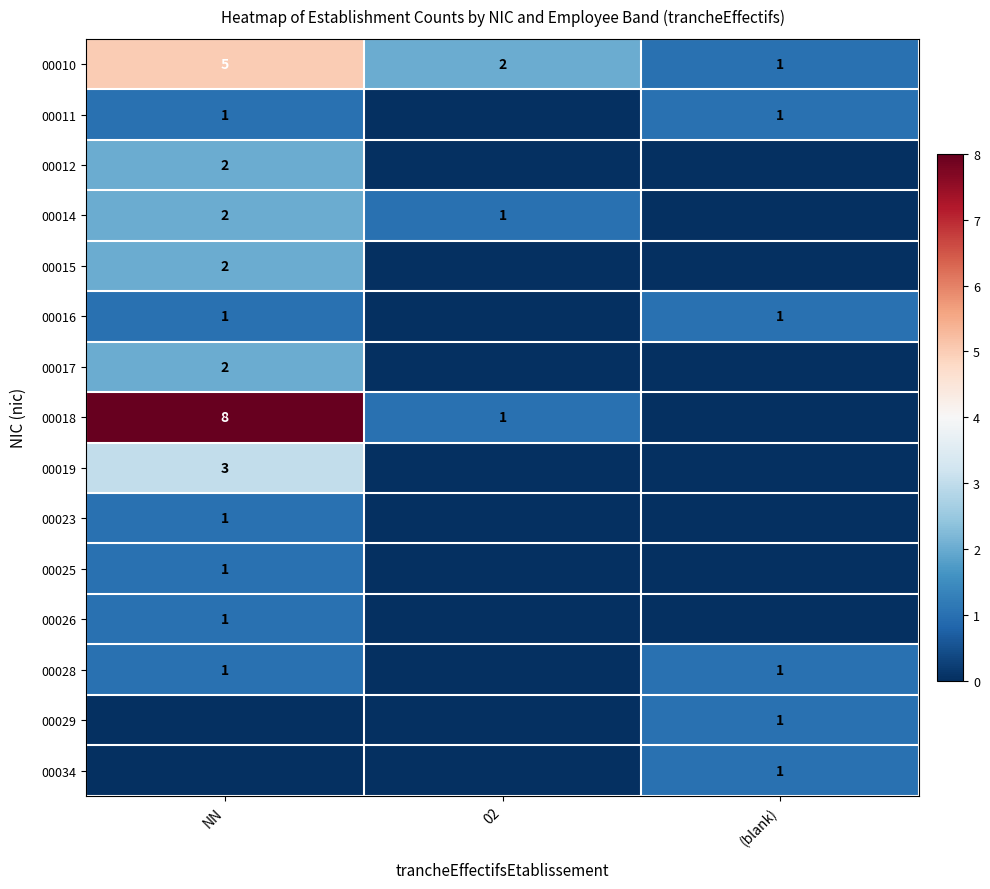

True or false: 00012 has a value of 2 at NN.

True